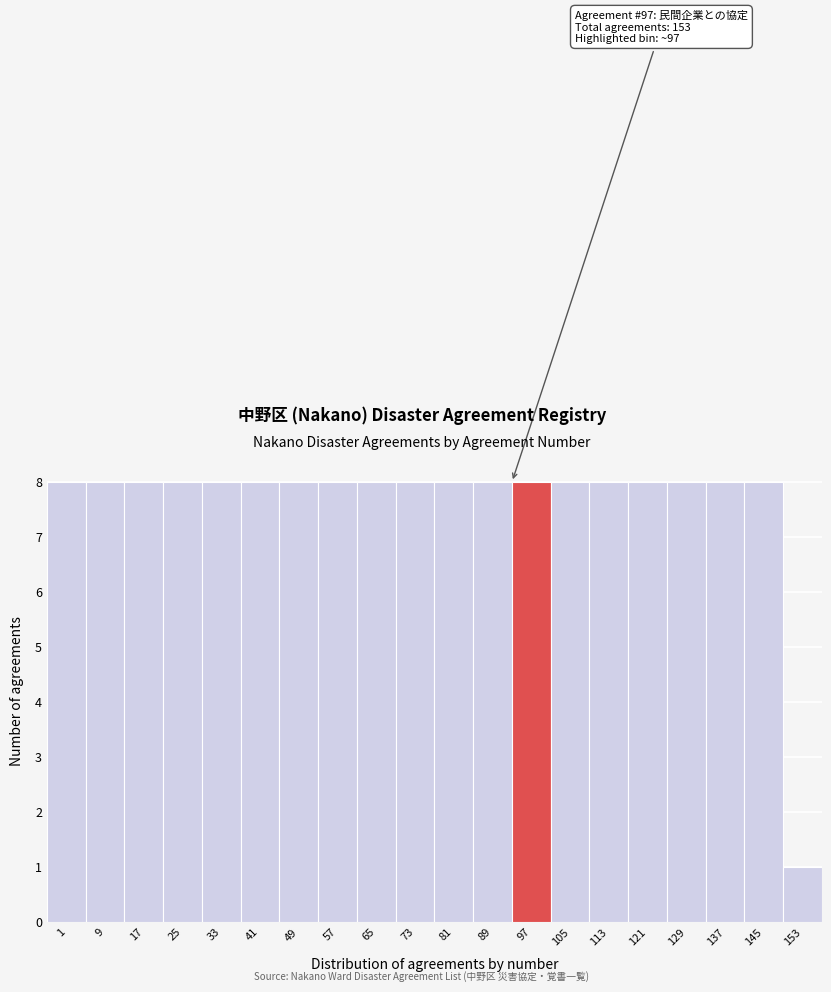

Reading right to left, transcribe all the data shown in this chart.

1	8	8	8	8	8	8	8	8	8	8	8	8	8	8	8	8	8	8	8